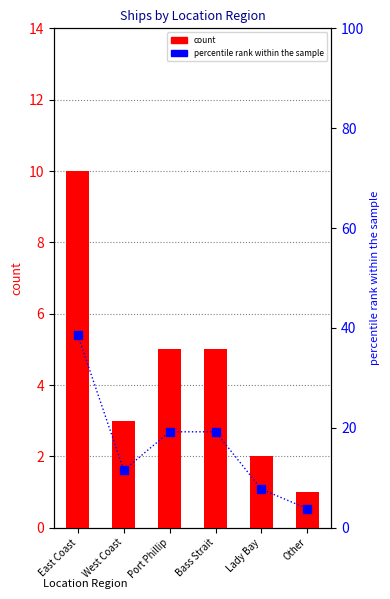

What value does the count series have at Other?

1.0